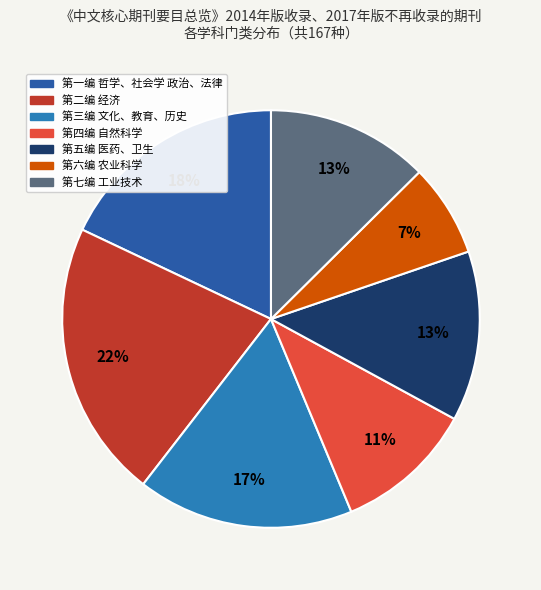

To the nearest percent, what is the average slice percentage?

14%